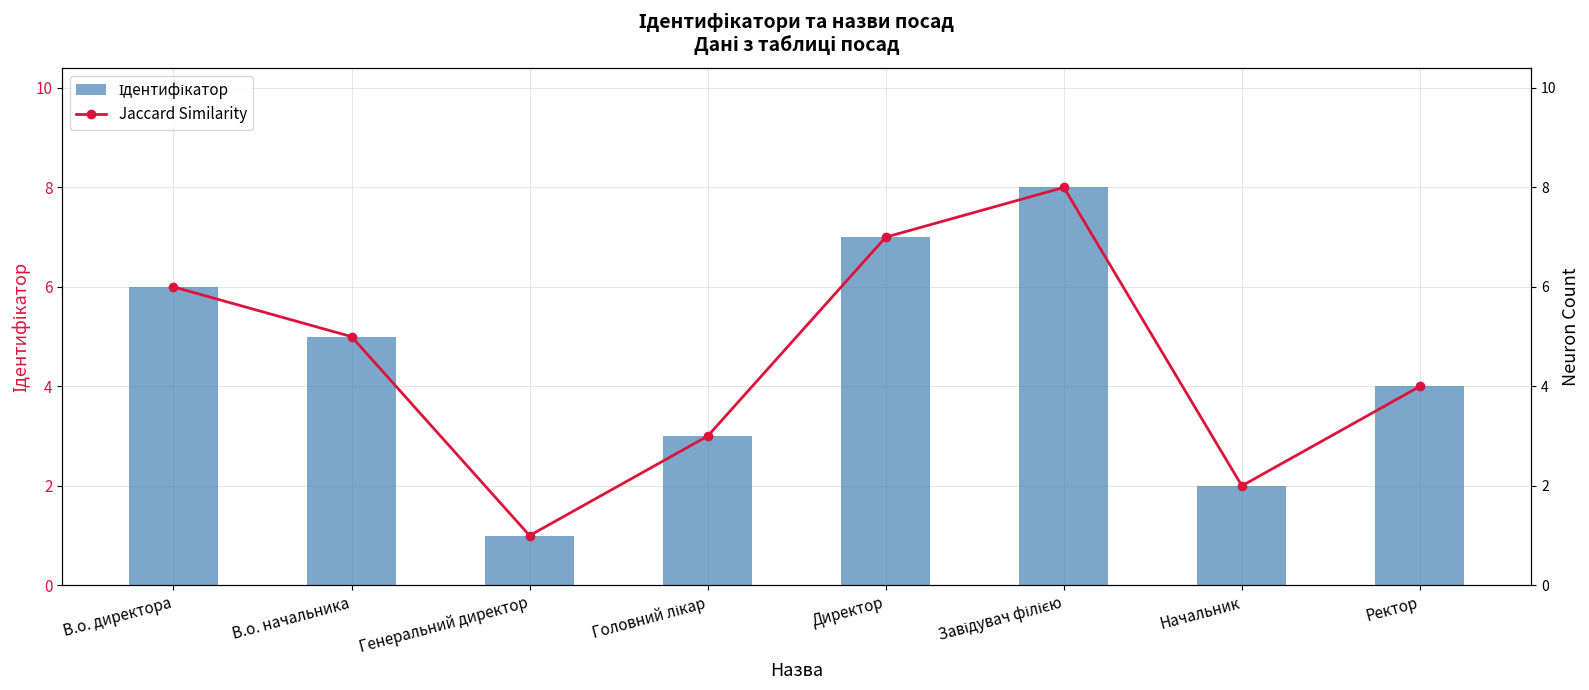

What value does the Ідентифікатор series have at Директор?

7